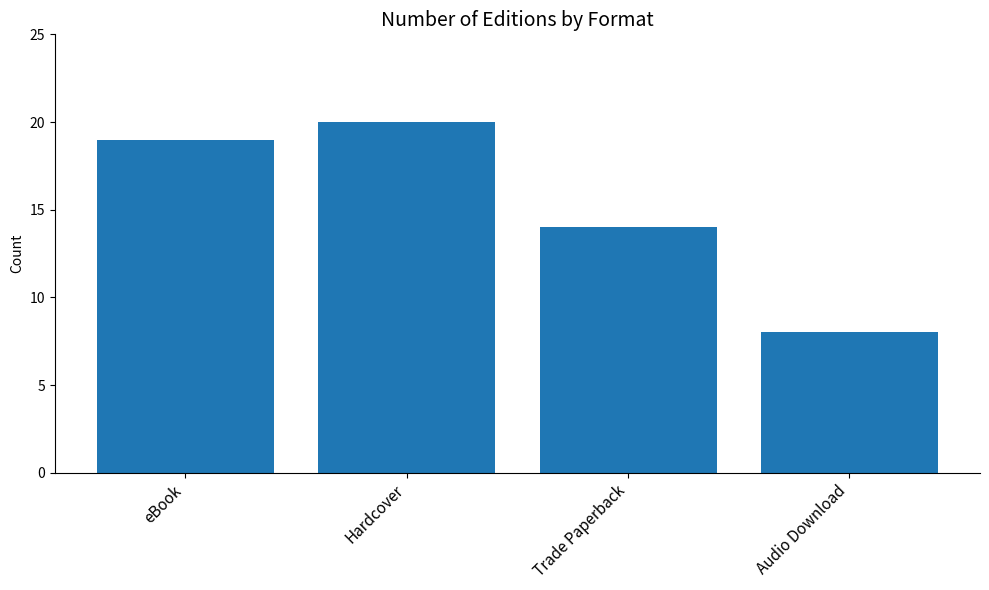

What is the label of the 2nd bar from the right?

Trade Paperback